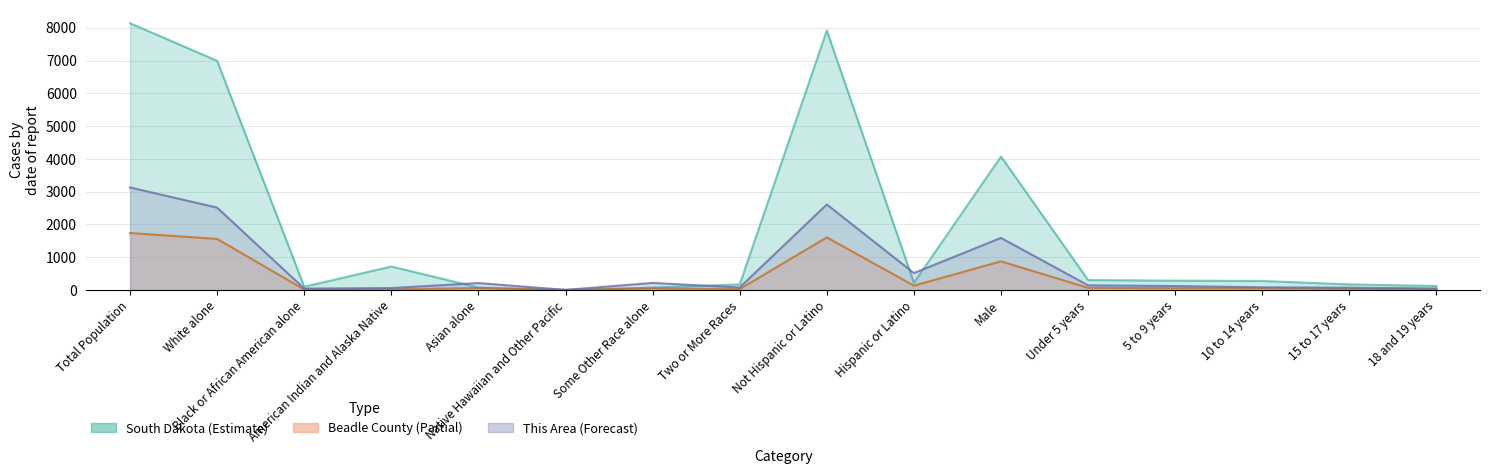

True or false: South Dakota has a value of 102.1 at Black or African American alone.

True